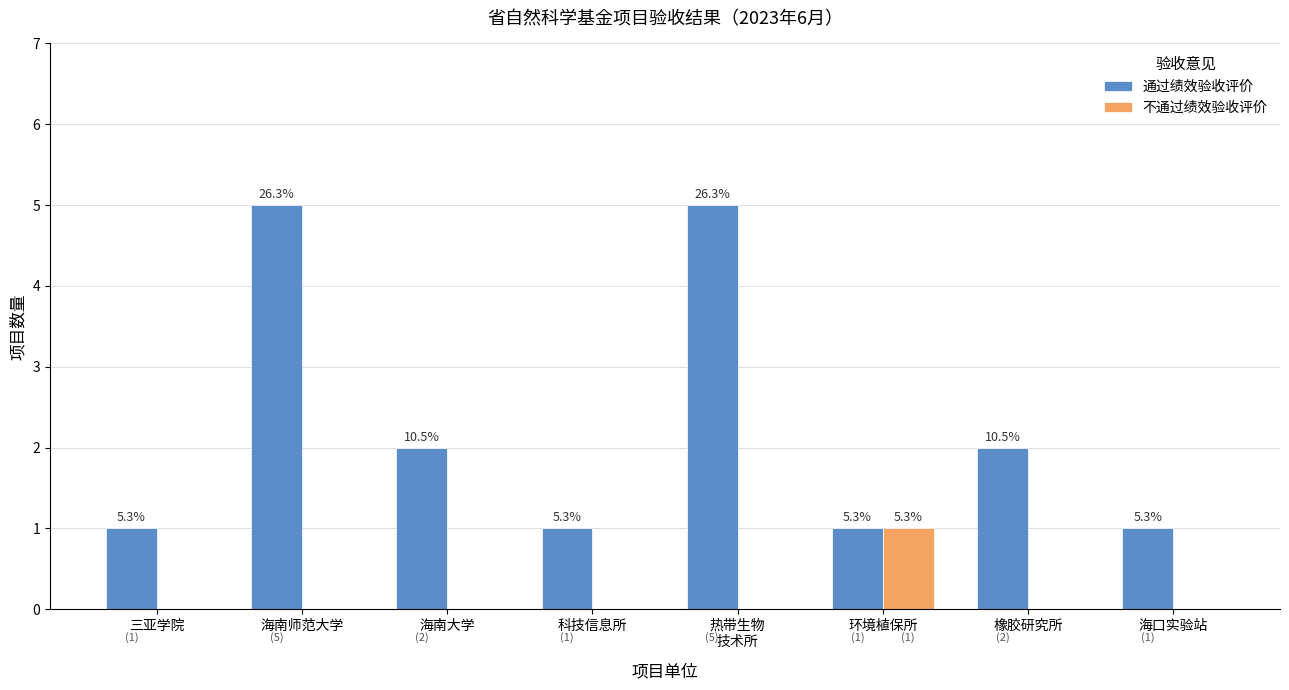

What are all the series names shown in the legend?

通过绩效验收评价, 不通过绩效验收评价